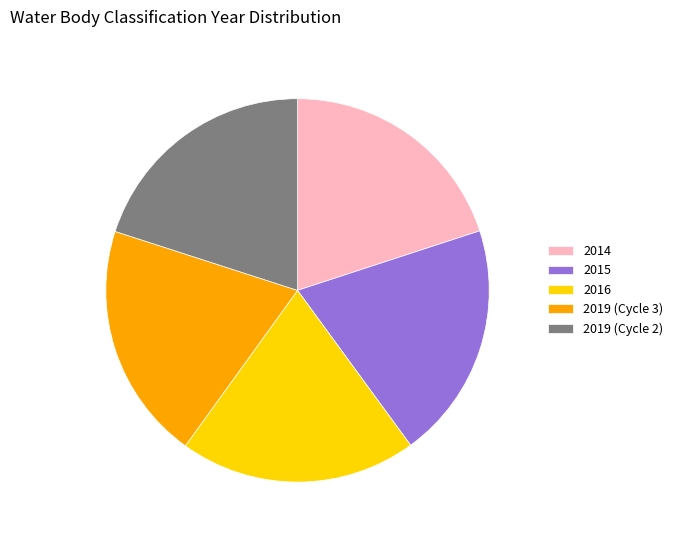

The 2019 (Cycle 3) slice represents 5% of the pie. True or false?

False